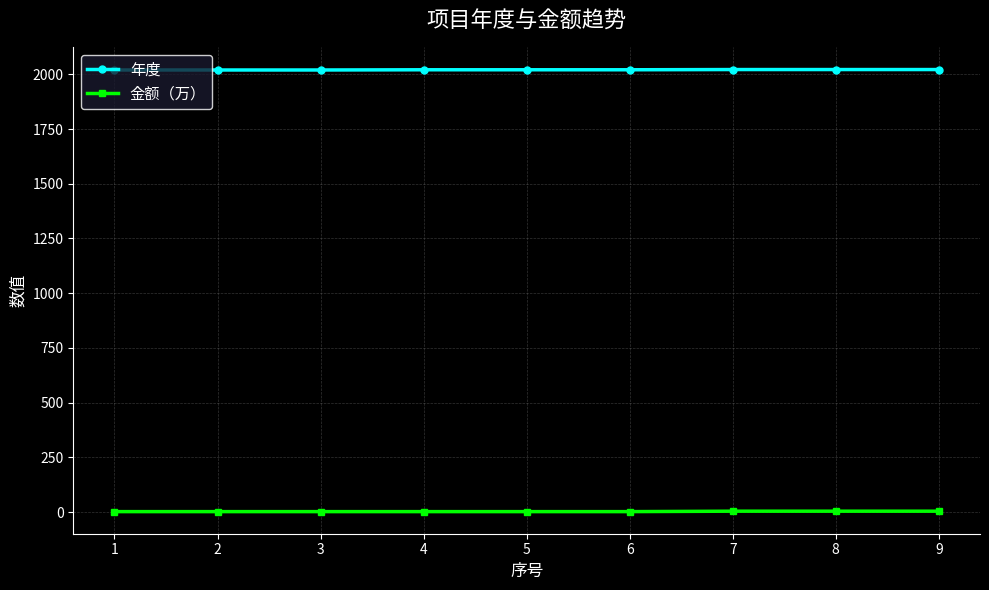

The value of 年度 at 8 is 2022. True or false?

True